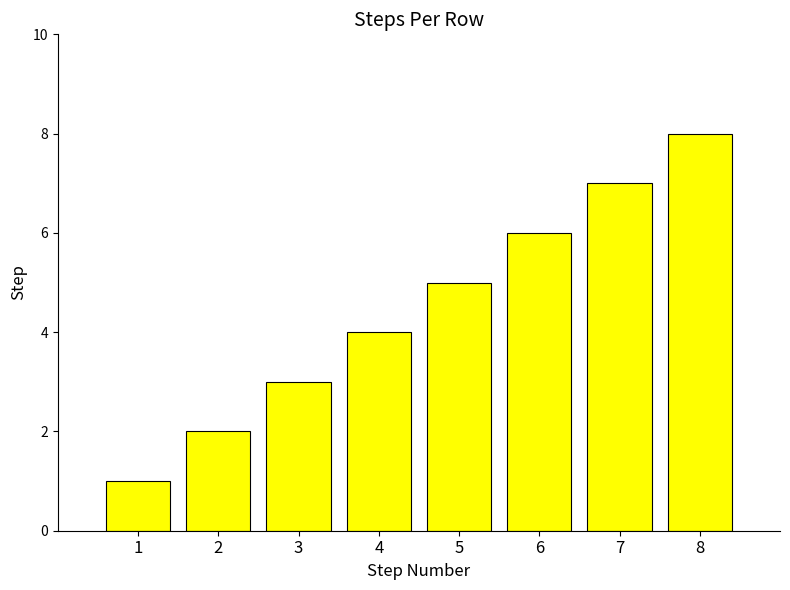

What is the value of the 8th bar from the left?

8